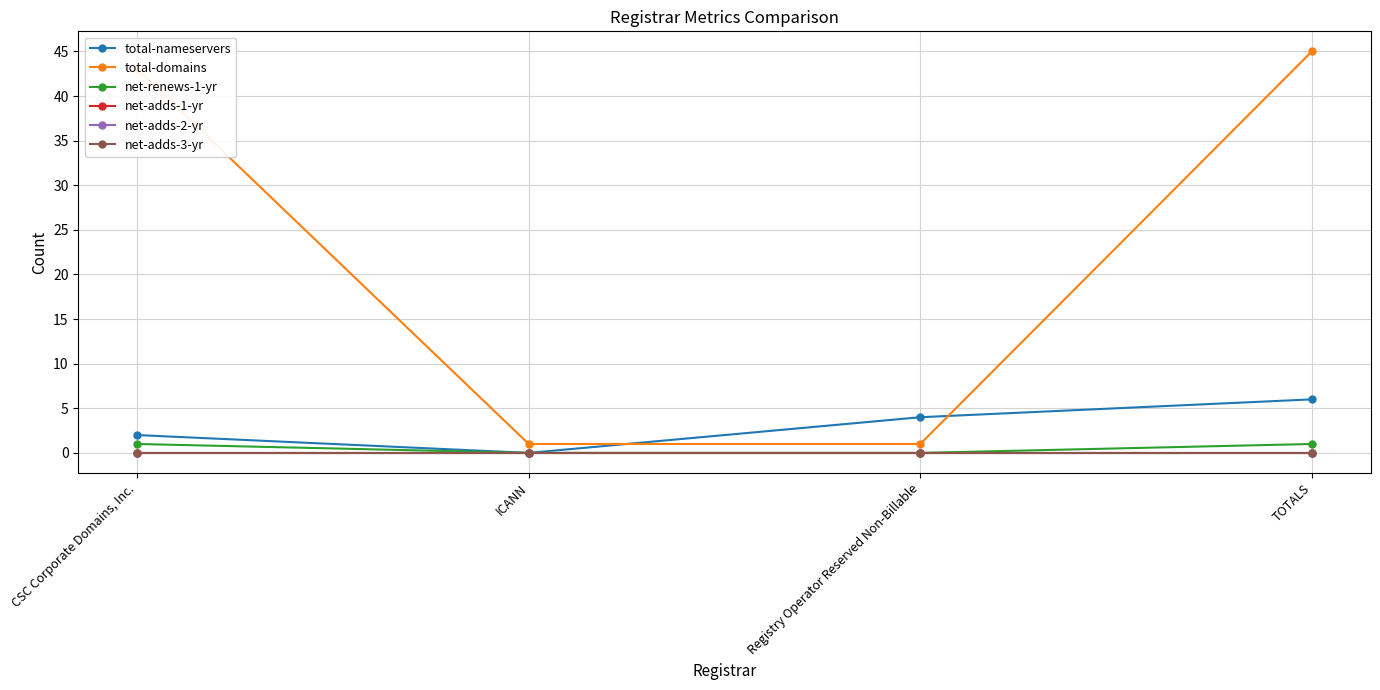

Is this an area chart (filled region under the line)?

No